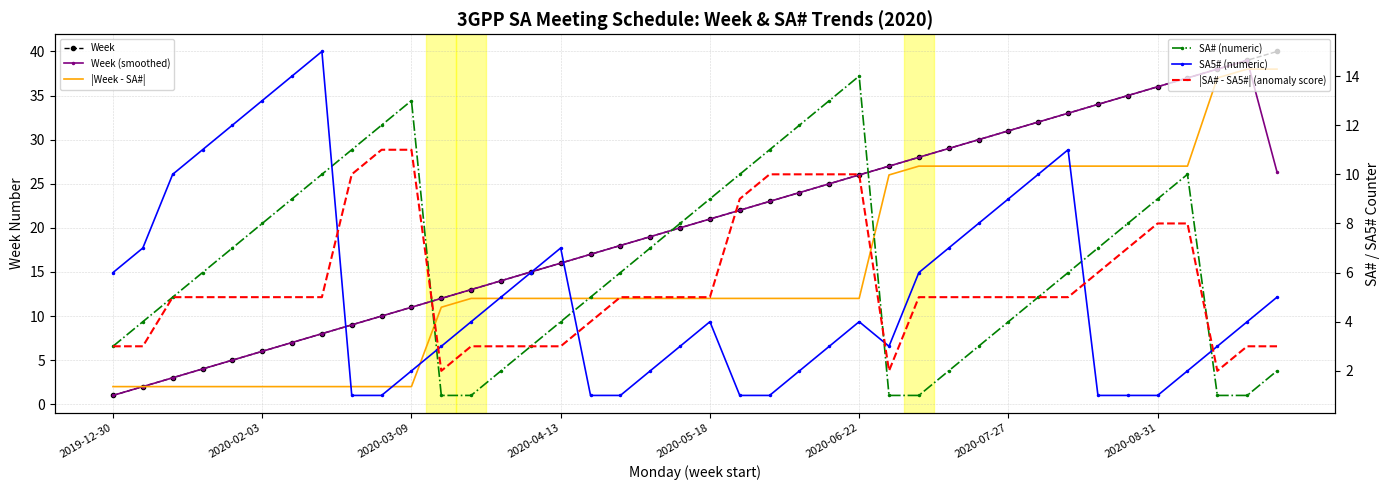

What are all the series names shown in the legend?

Week, Week (smoothed), |Week - SA#|, SA# (numeric), SA5# (numeric), |SA# - SA5#| (anomaly score)